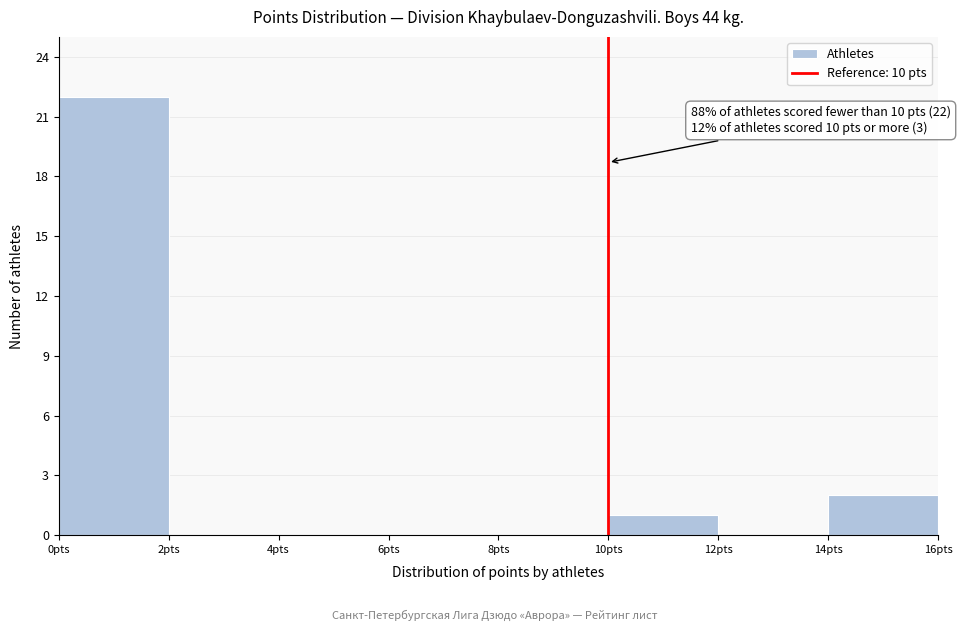

Which range on the x-axis has the tallest bar?

0 to 2